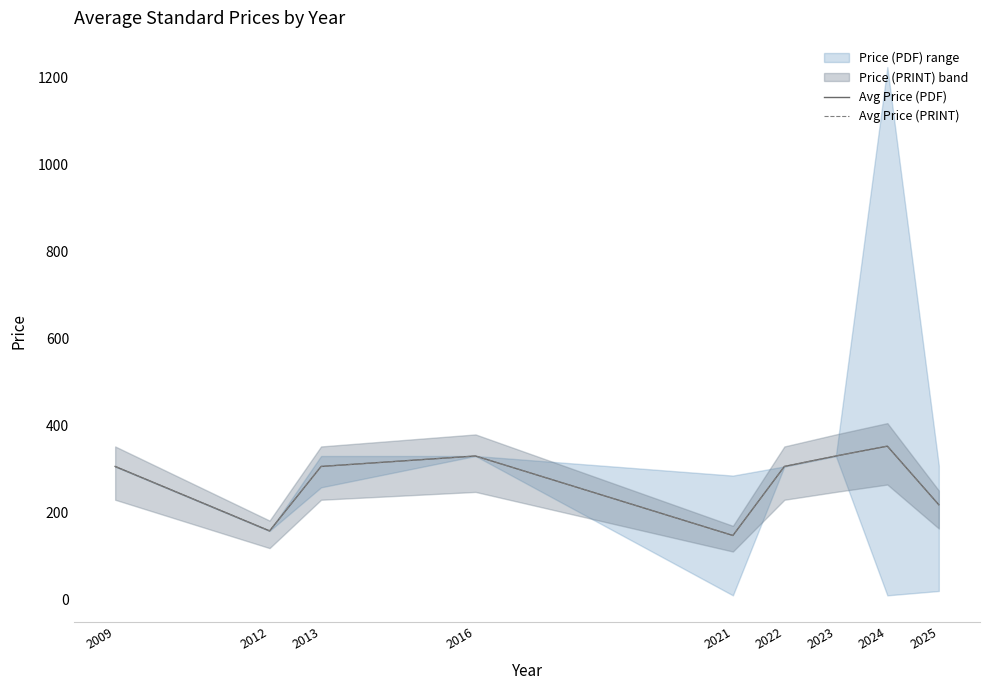

How many lines are shown in the chart?

2